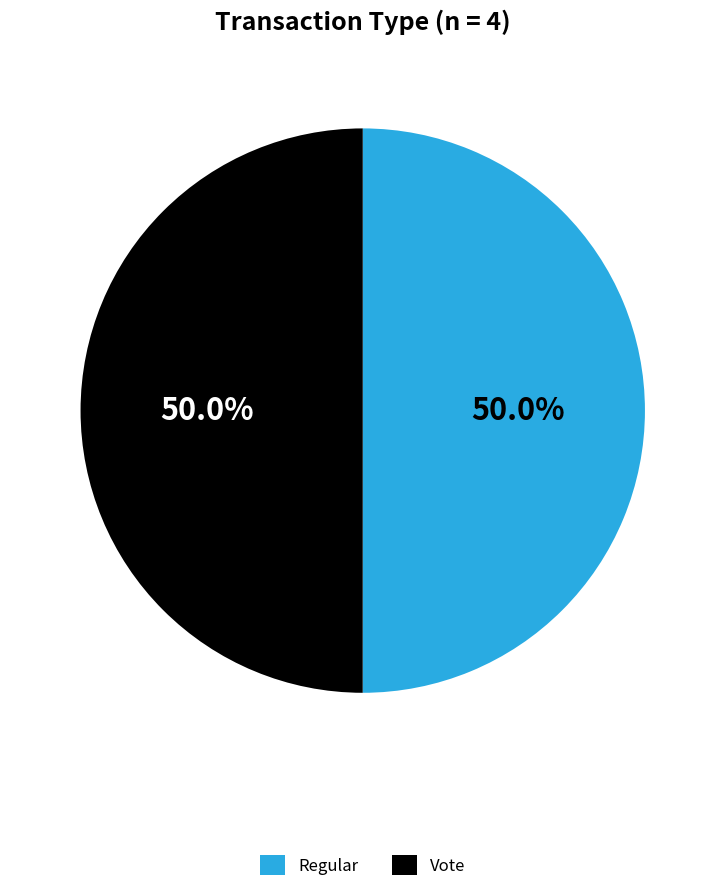

Approximately how many times larger is the value at Vote compared to Regular?

1.0